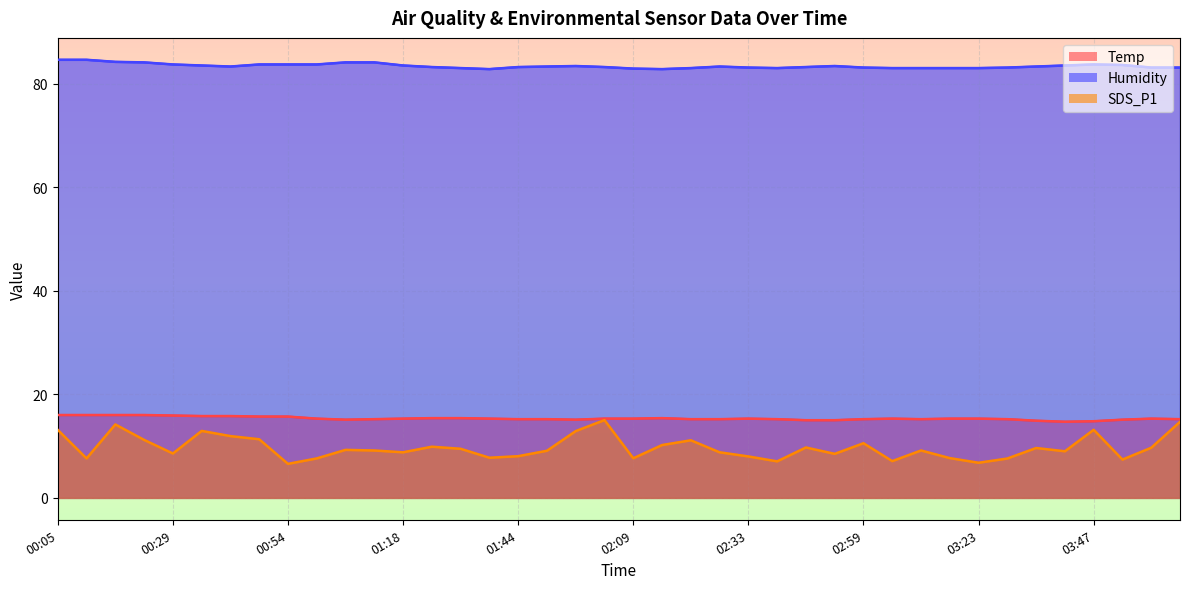

What is the value of the SDS_P1 point at the 16th from the left?

7.8